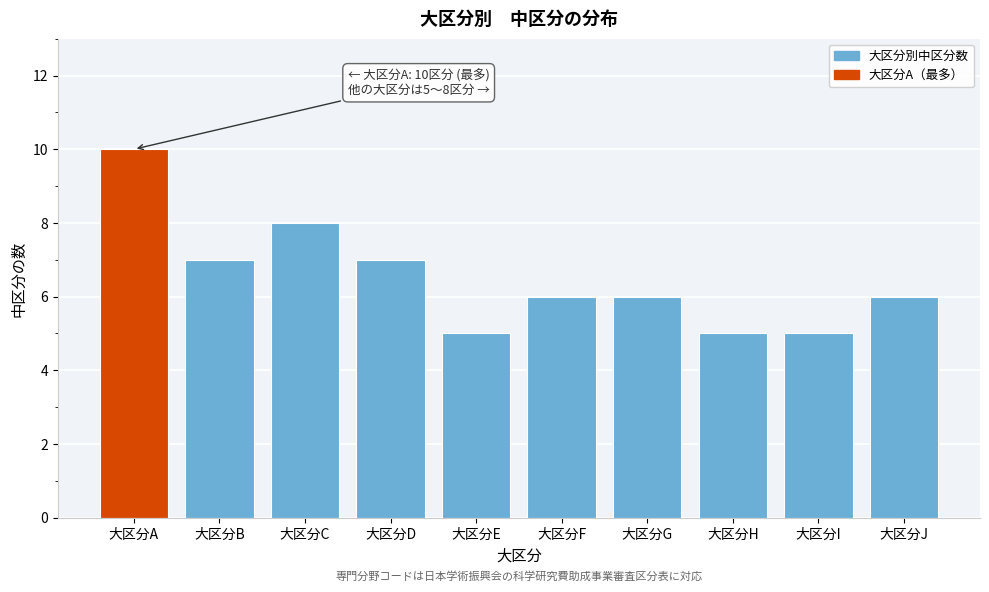

Reading right to left, what are all the values shown in this chart?

大区分J=6	大区分I=5	大区分H=5	大区分G=6	大区分F=6	大区分E=5	大区分D=7	大区分C=8	大区分B=7	大区分A=10